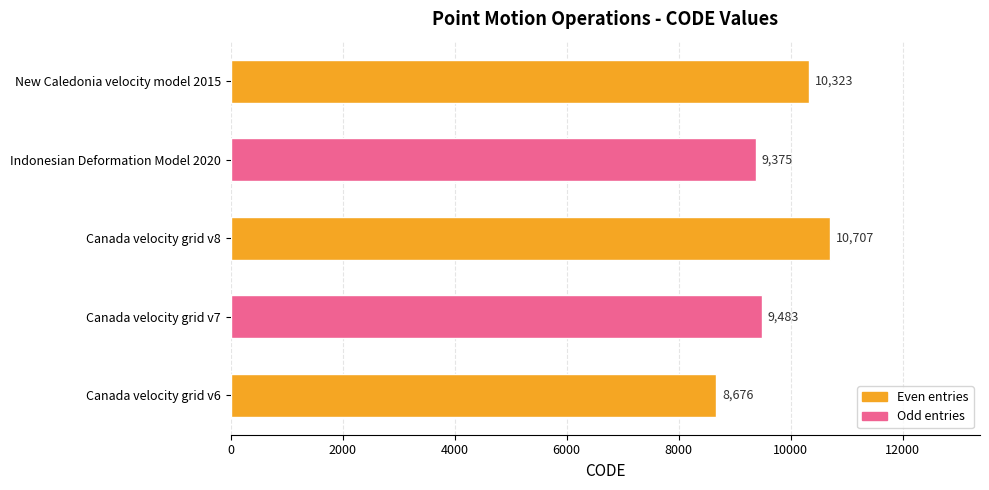

Reading bottom to top, list all the values displayed in this chart.

Canada velocity grid v6=8676	Canada velocity grid v7=9483	Canada velocity grid v8=10707	Indonesian Deformation Model 2020=9375	New Caledonia velocity model 2015=10323